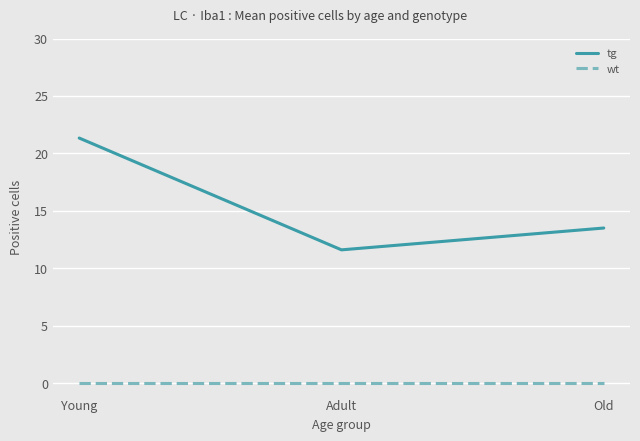

Reading left to right, what are all the values shown in this chart?

tg: Young=21.3	Adult=11.6	Old=13.5
wt: Young=0.0	Adult=0.0	Old=0.0